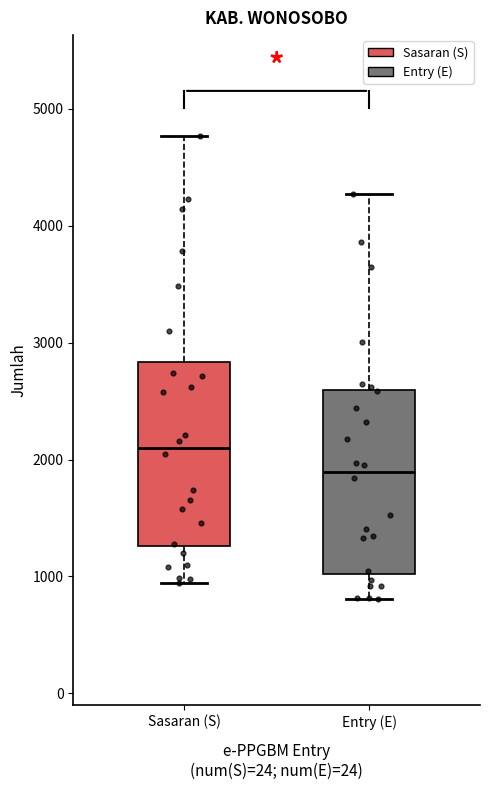

Reading left to right, transcribe this box plot: for each box, give where its median line is, the range the box spans, and where its two whiskers end, as read against the y-axis. The values are not printed on the chart, so give them approximately, as read against the axis.

Sasaran (S): median 2100, box 1300 to 2800, whiskers 900 to 4800
Entry (E): median 1900, box 1000 to 2600, whiskers 800 to 4300